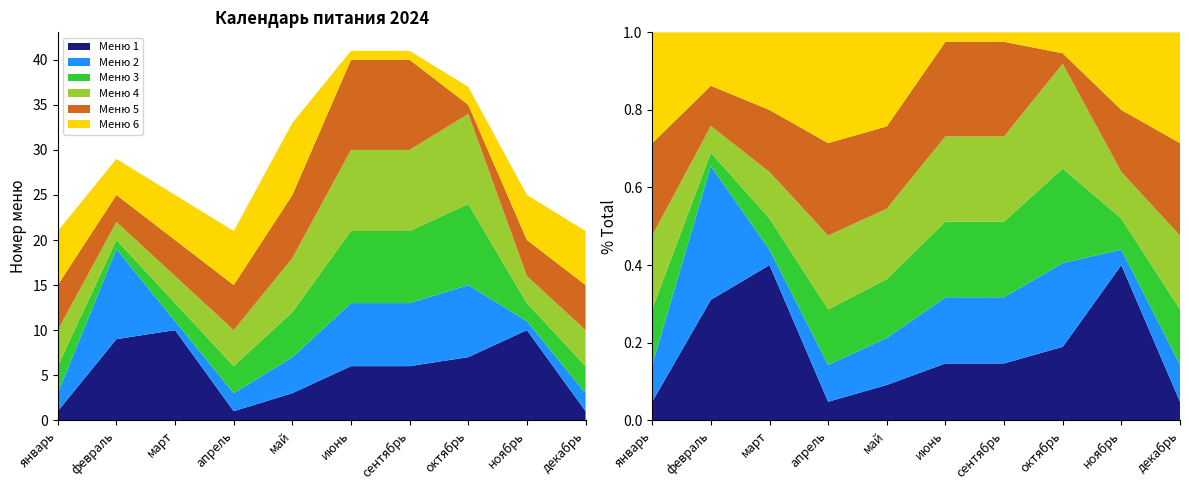

At how many categories does at least one series exceed 7?

7